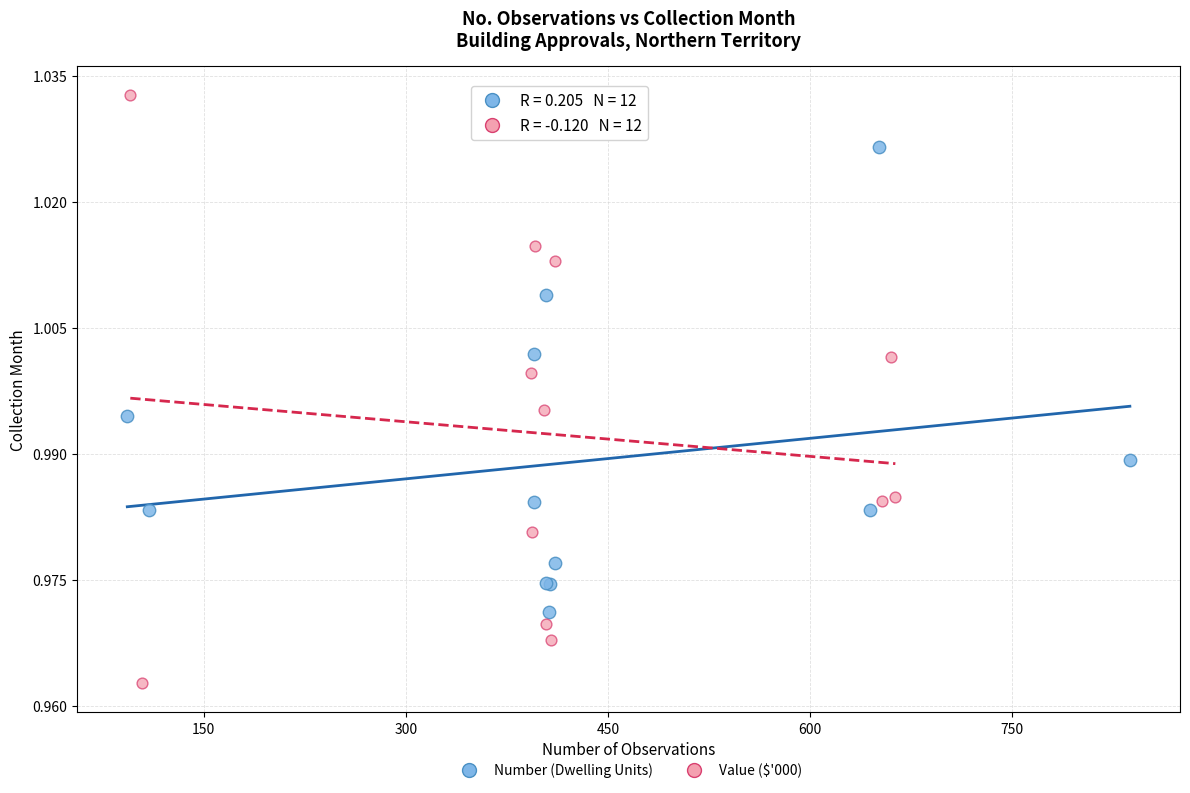

Which series has the largest Y range (max minus min)?

Value ($'000)